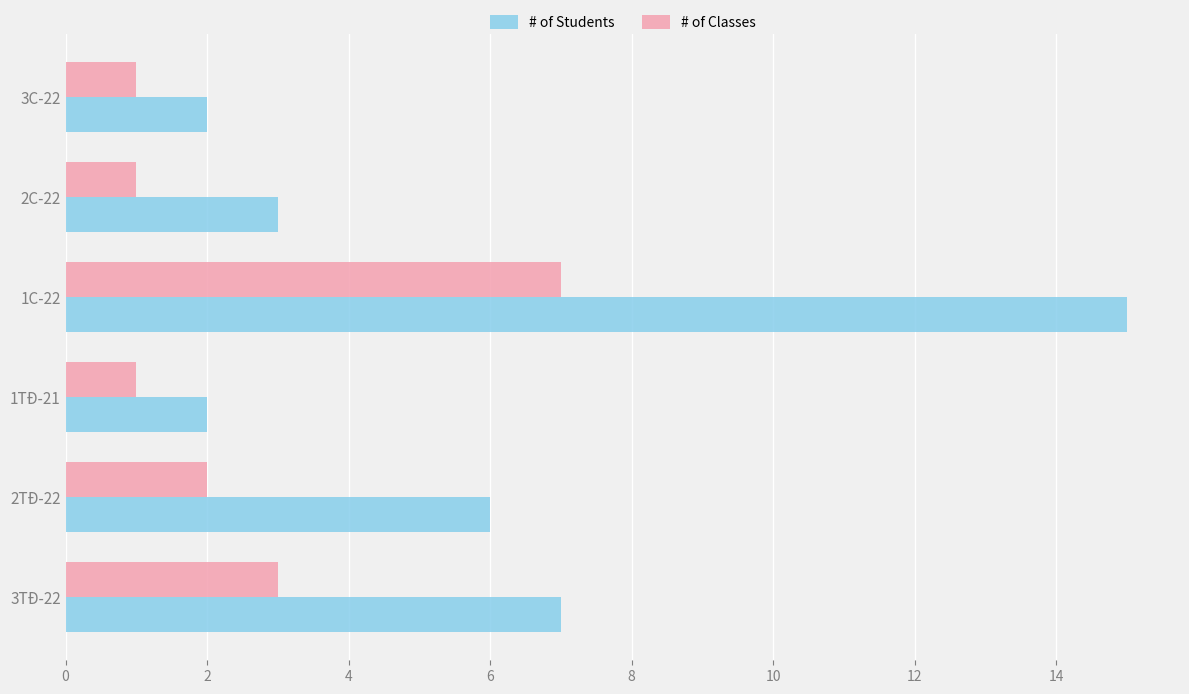

Which series has the widest spread of values?

# of Students